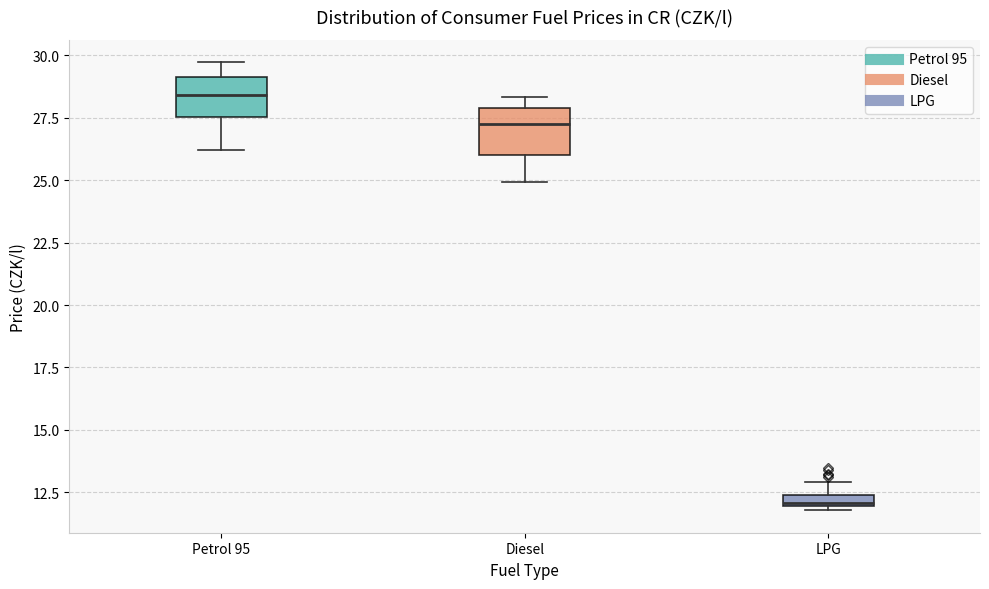

Where does the upper whisker of the box for LPG end on the y-axis? The values are not printed on the chart, so give them approximately, as read against the axis.

13.0